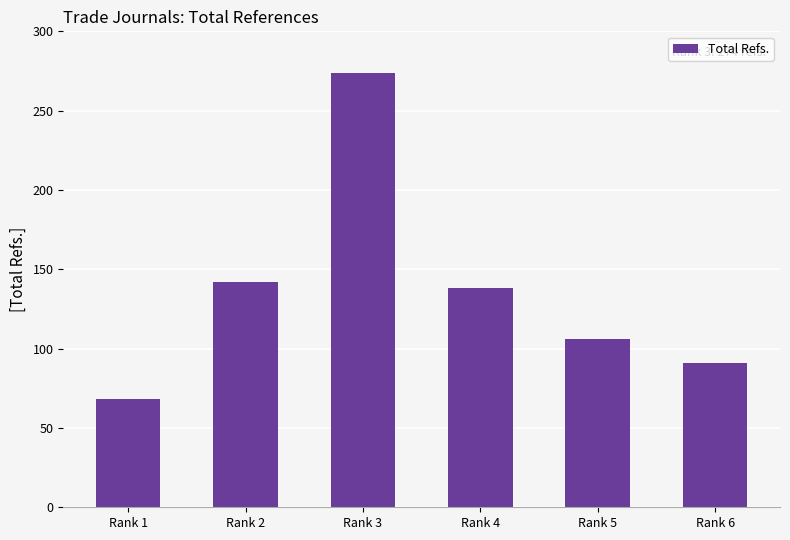

The value at Rank 5 is 106. True or false?

True